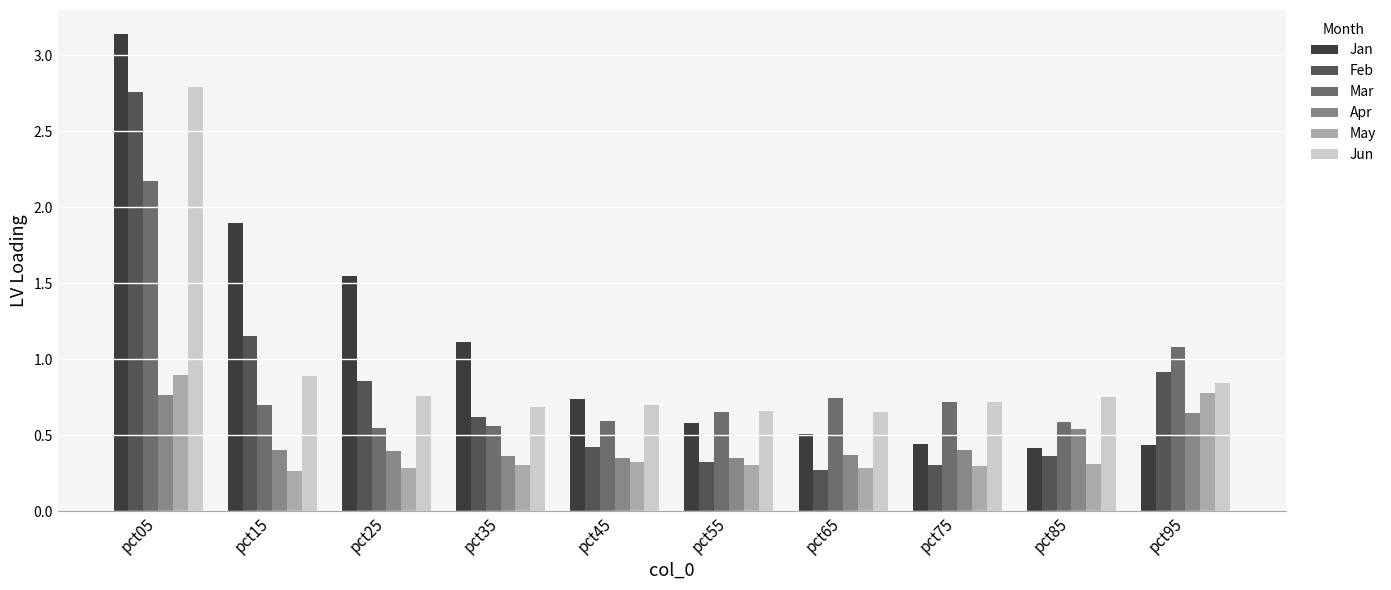

How many groups of bars are there?

10